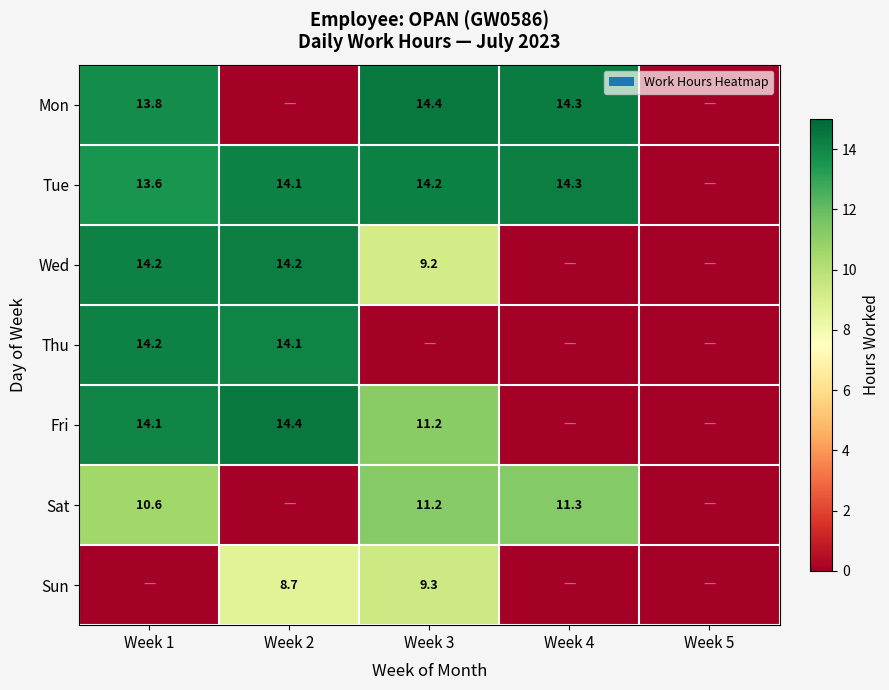

True or false: Mon has a value of 14.4 at Week 3.

True